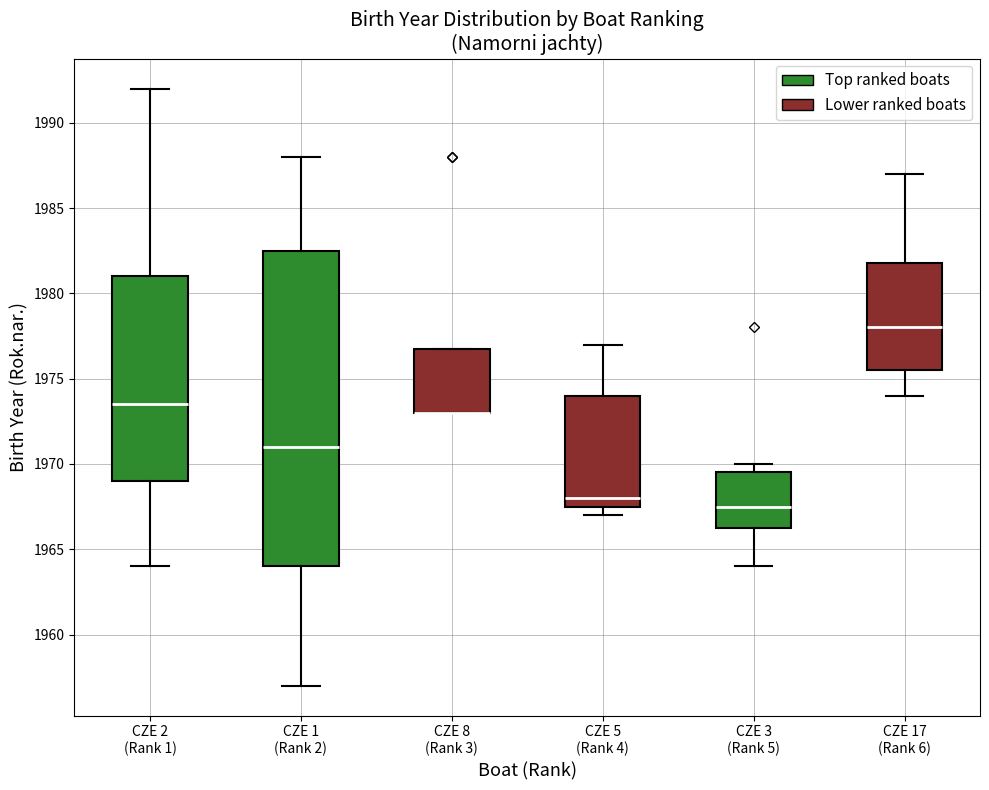

Where does the upper whisker of the box for CZE 17 (Rank 6) end on the y-axis? The values are not printed on the chart, so give them approximately, as read against the axis.

1987.0